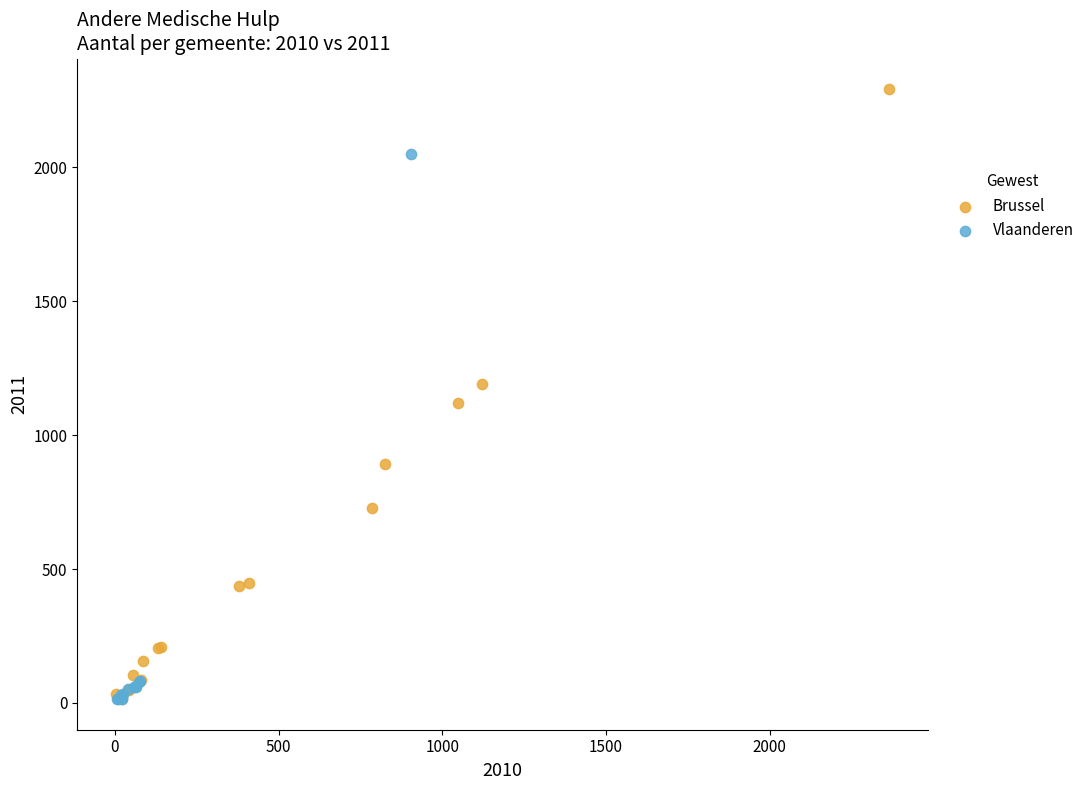

Which series contains the highest Y value?

Brussel